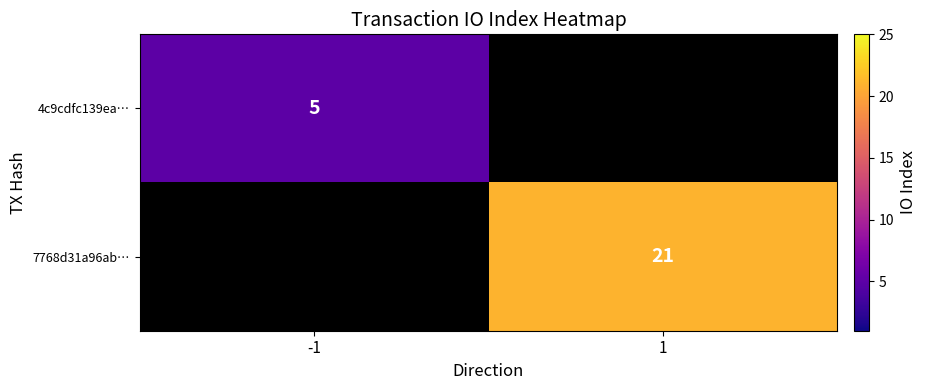

True or false: 7768d31a96ab… has a value of 14 at 1.

False